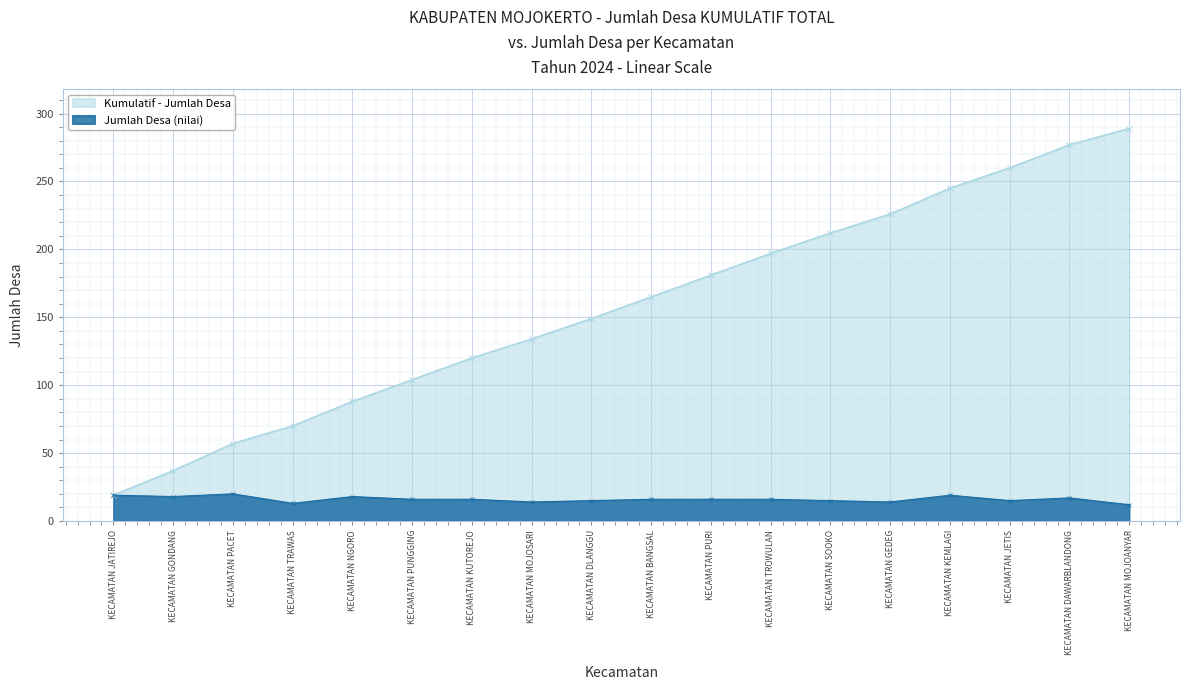

Approximately how many times larger is the value at KECAMATAN PURI compared to KECAMATAN KUTOREJO?

1.0